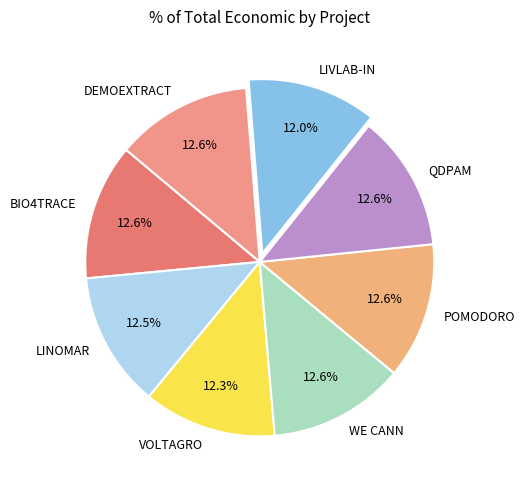

What percentage is the LIVLAB-IN slice, to the nearest percent?

12%